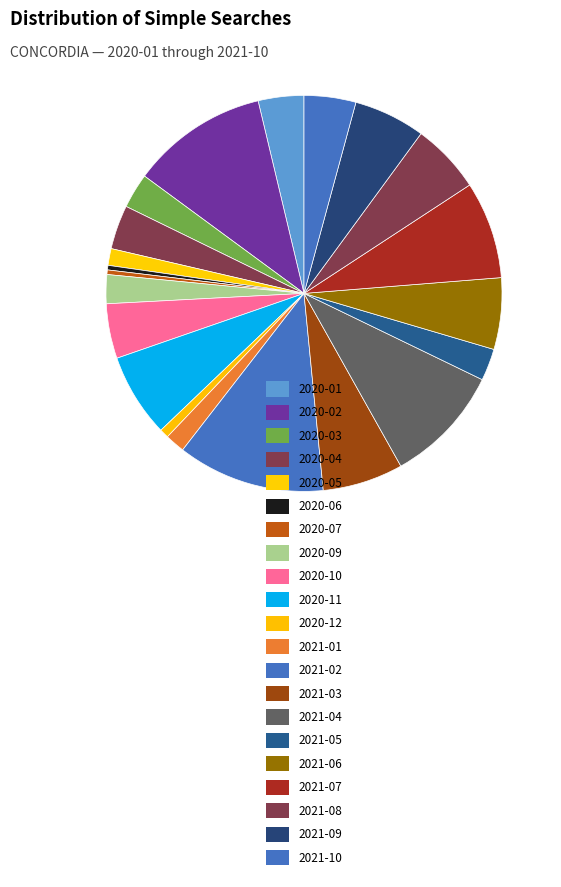

What percentage is NOT represented by 2020-01?

96.3%